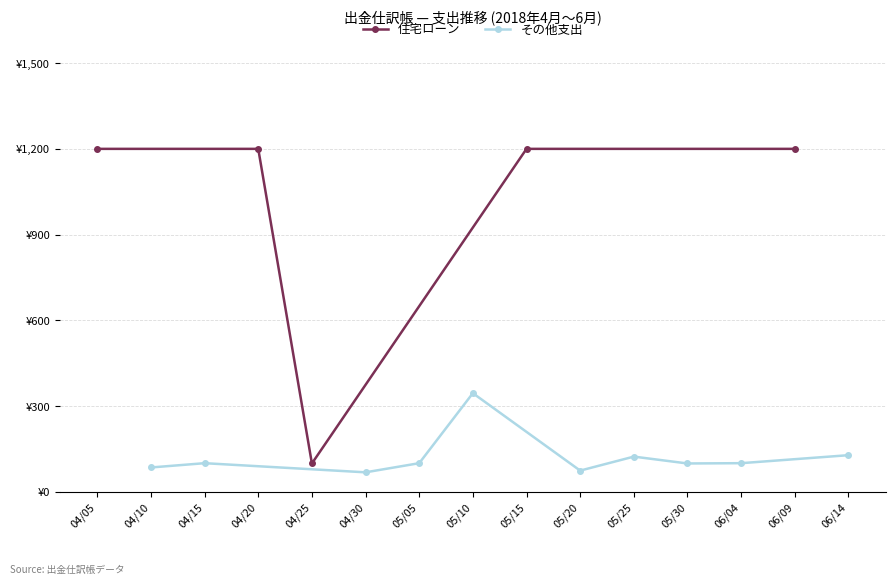

What is the sum of all values?

4899